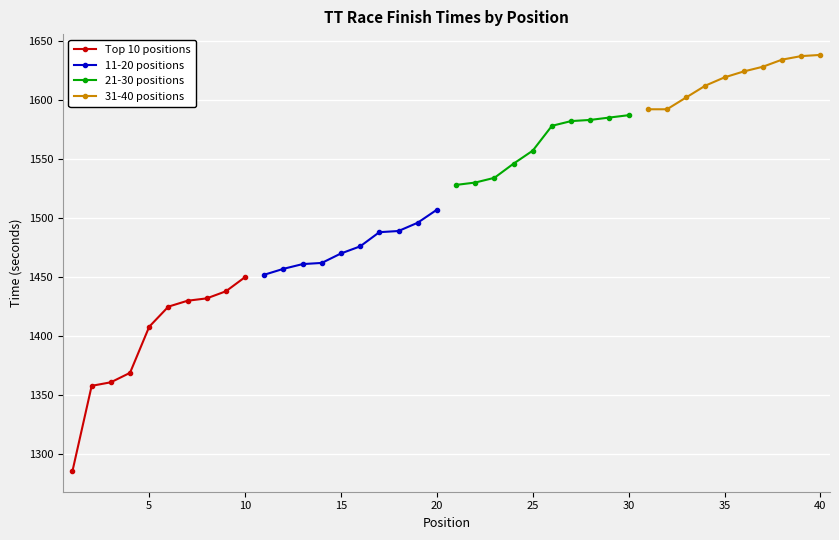

What is the difference between the maximum and minimum values in the 31-40 positions series?

46